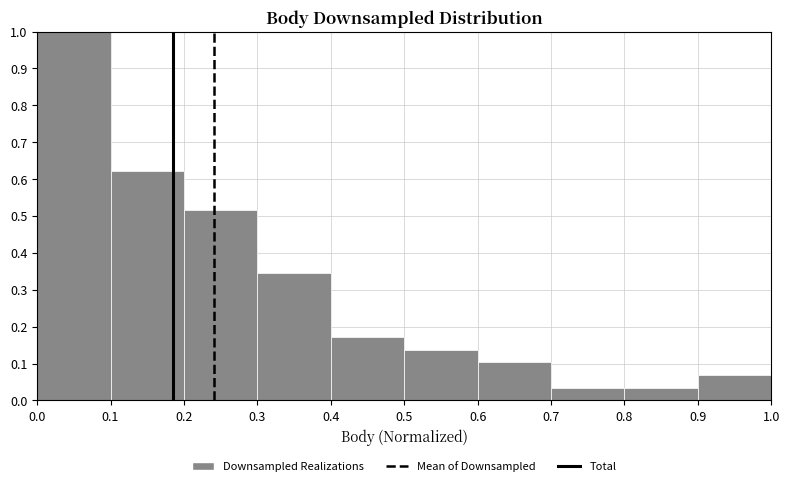

What is the height of the bar covering 0.9 to 1.0 on the x-axis? The values are not printed on the chart, so give them approximately, as read against the axis.

0.07